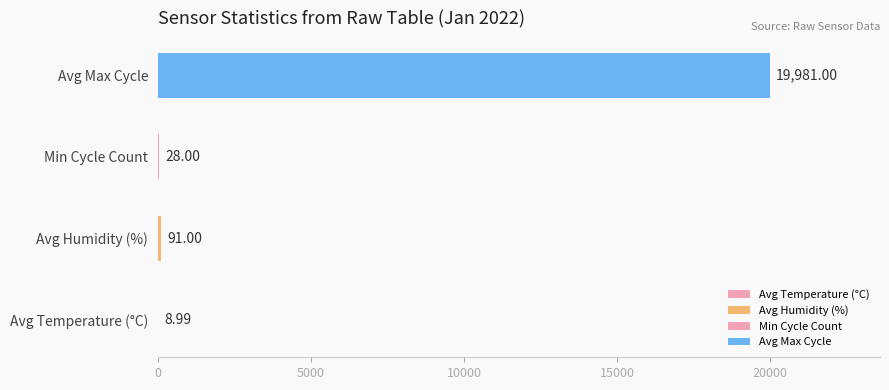

Which label corresponds to the largest value in the chart?

Avg Max Cycle